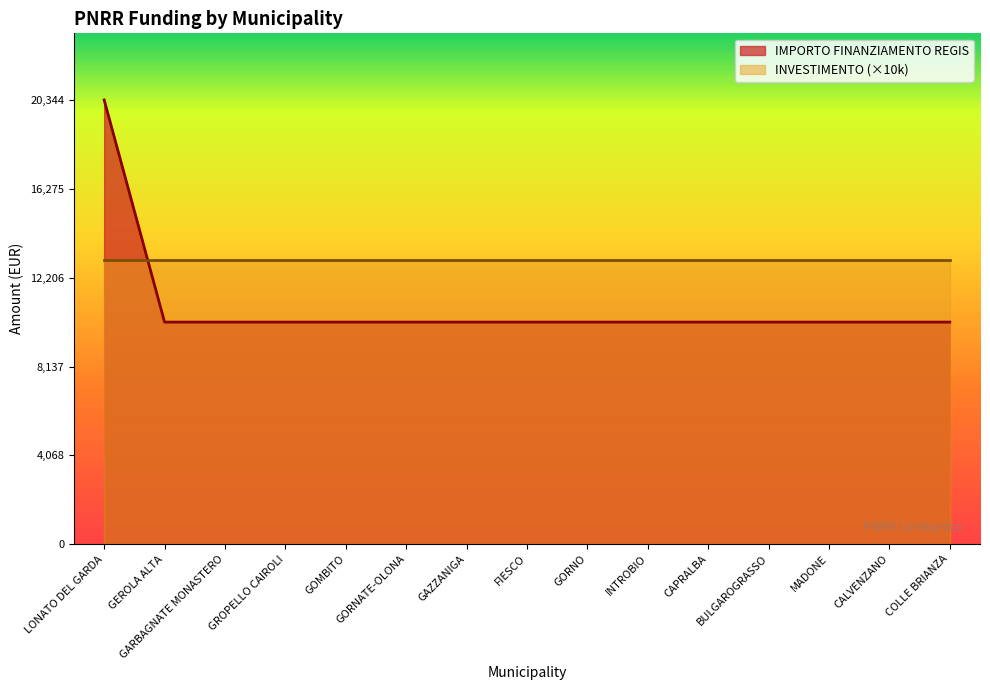

How many lines are shown in the chart?

2